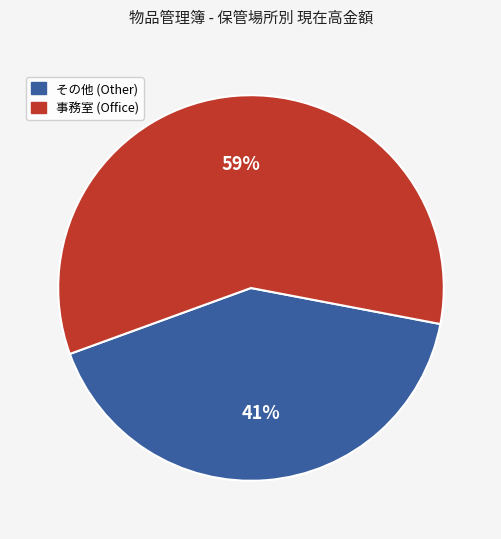

To the nearest percent, what is the average slice percentage?

50%